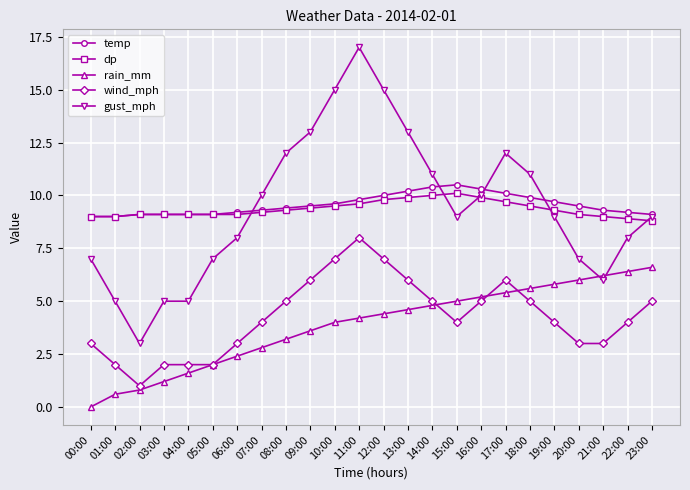

Reading left to right, transcribe all the data shown in this chart.

temp: 9.0	9.0	9.1	9.1	9.1	9.1	9.2	9.3	9.4	9.5	9.6	9.8	10.0	10.2	10.4	10.5	10.3	10.1	9.9	9.7	9.5	9.3	9.2	9.1
dp: 9.0	9.0	9.1	9.1	9.1	9.1	9.1	9.2	9.3	9.4	9.5	9.6	9.8	9.9	10.0	10.1	9.9	9.7	9.5	9.3	9.1	9.0	8.9	8.8
rain_mm: 0.0	0.6	0.8	1.2	1.6	2.0	2.4	2.8	3.2	3.6	4.0	4.2	4.4	4.6	4.8	5.0	5.2	5.4	5.6	5.8	6.0	6.2	6.4	6.6
wind_mph: 3.0	2.0	1.0	2.0	2.0	2.0	3.0	4.0	5.0	6.0	7.0	8.0	7.0	6.0	5.0	4.0	5.0	6.0	5.0	4.0	3.0	3.0	4.0	5.0
gust_mph: 7.0	5.0	3.0	5.0	5.0	7.0	8.0	10.0	12.0	13.0	15.0	17.0	15.0	13.0	11.0	9.0	10.0	12.0	11.0	9.0	7.0	6.0	8.0	9.0